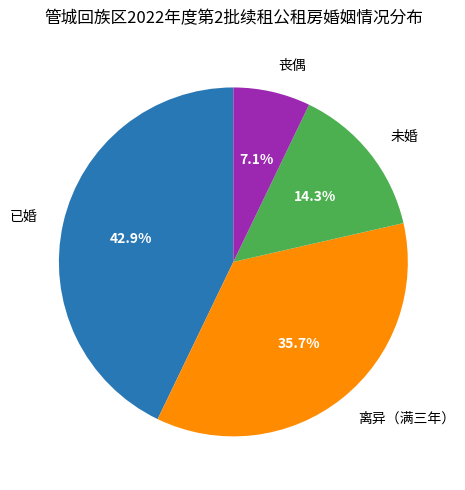

Rank the categories by value from highest to lowest.

已婚, 离异（满三年）, 未婚, 丧偶